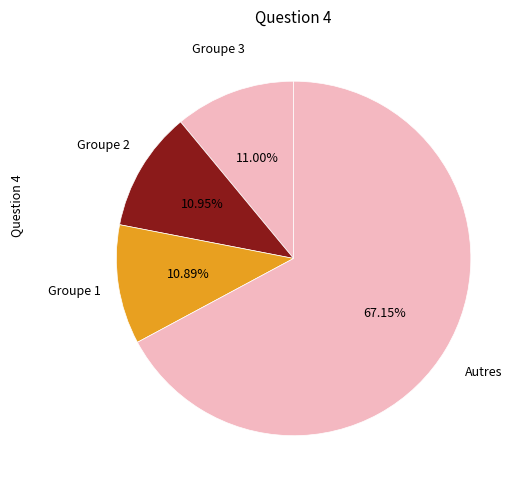

How many slices are in this pie chart?

4